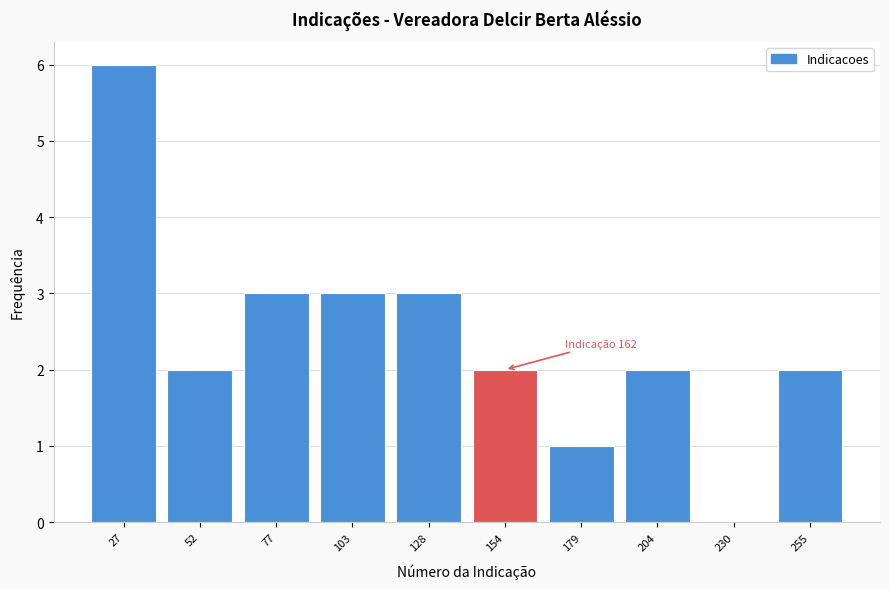

Reading right to left, list all the values displayed in this chart.

255=2	230=0	204=2	179=1	154=2	128=3	103=3	77=3	52=2	27=6